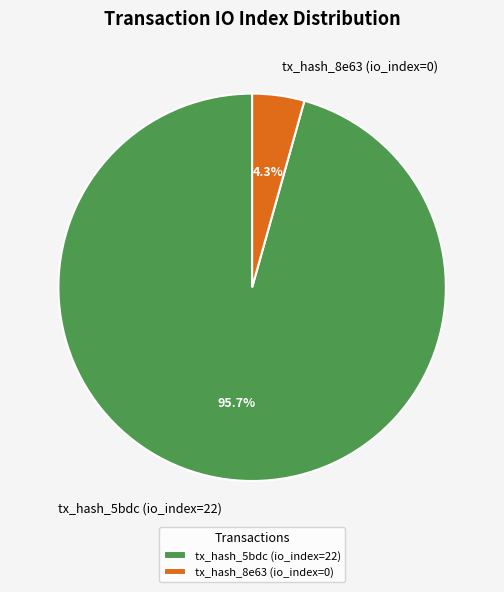

Which has a higher value, tx_hash_8e63 (io_index=0) or tx_hash_5bdc (io_index=22)?

tx_hash_5bdc (io_index=22)